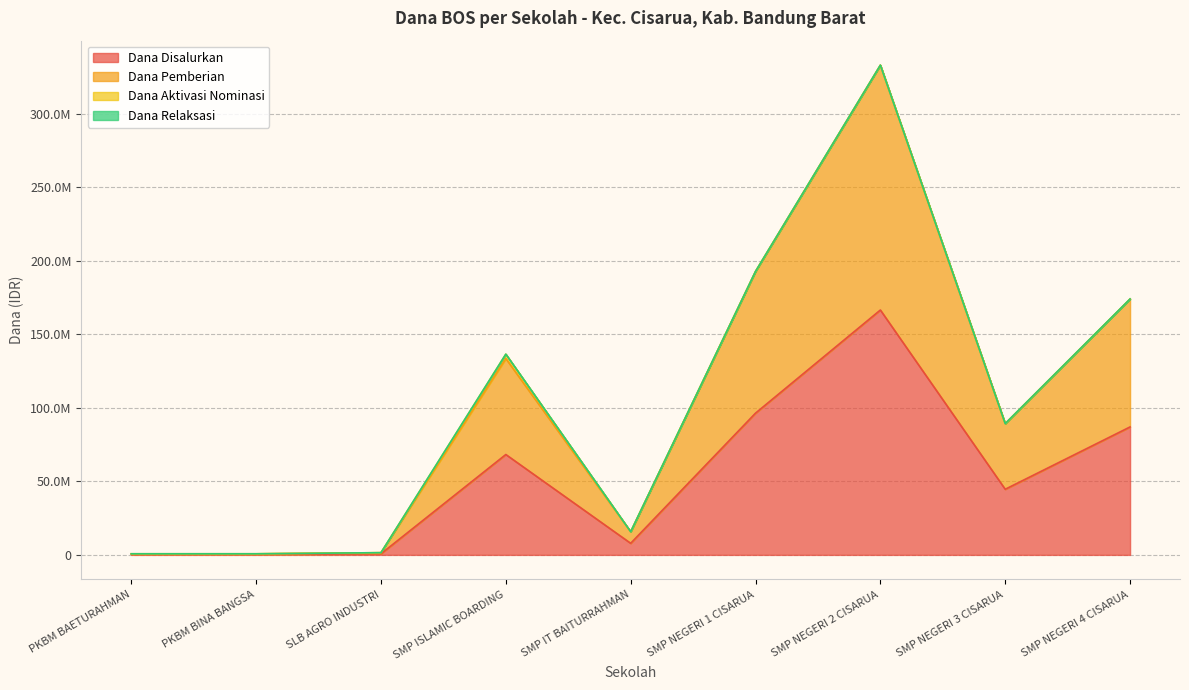

Which series has the widest spread of values?

Dana Pemberian